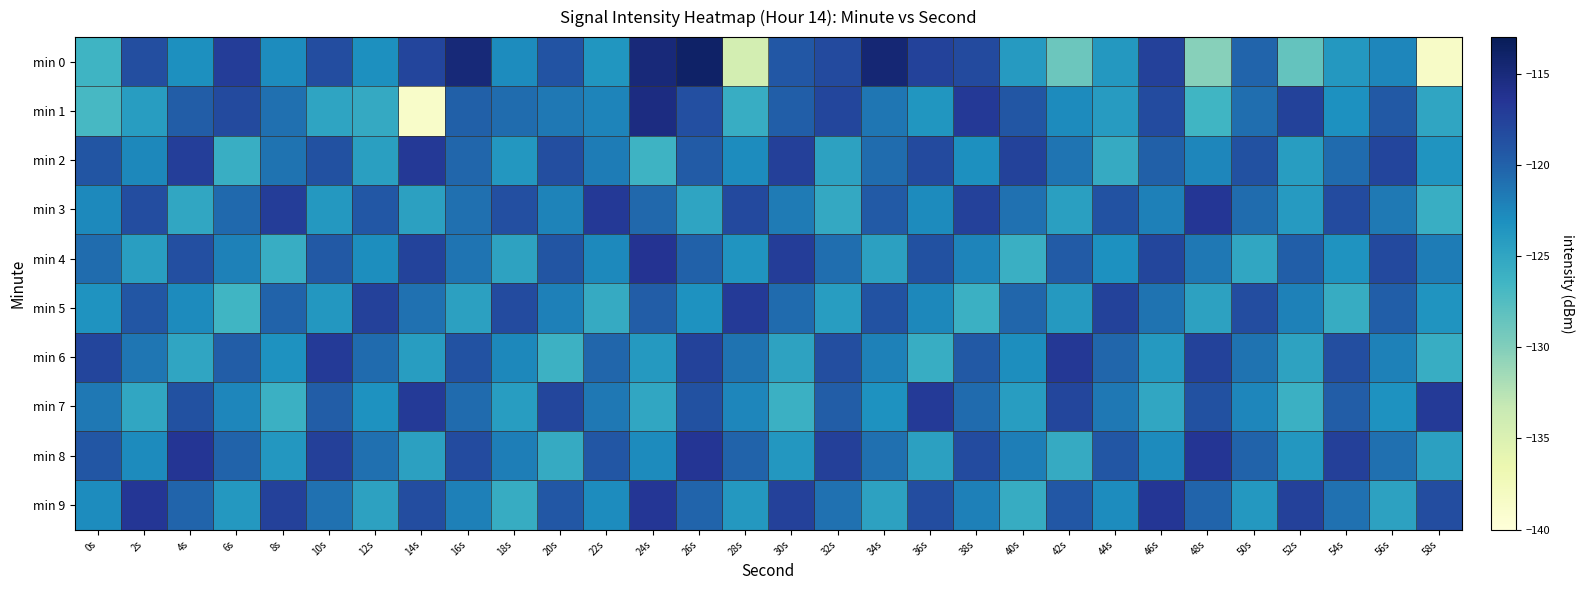

How many categories are shown in the chart?

30